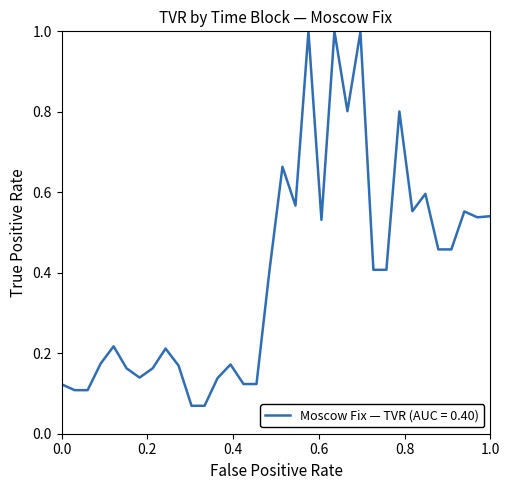

What is the greatest value displayed?

1.0